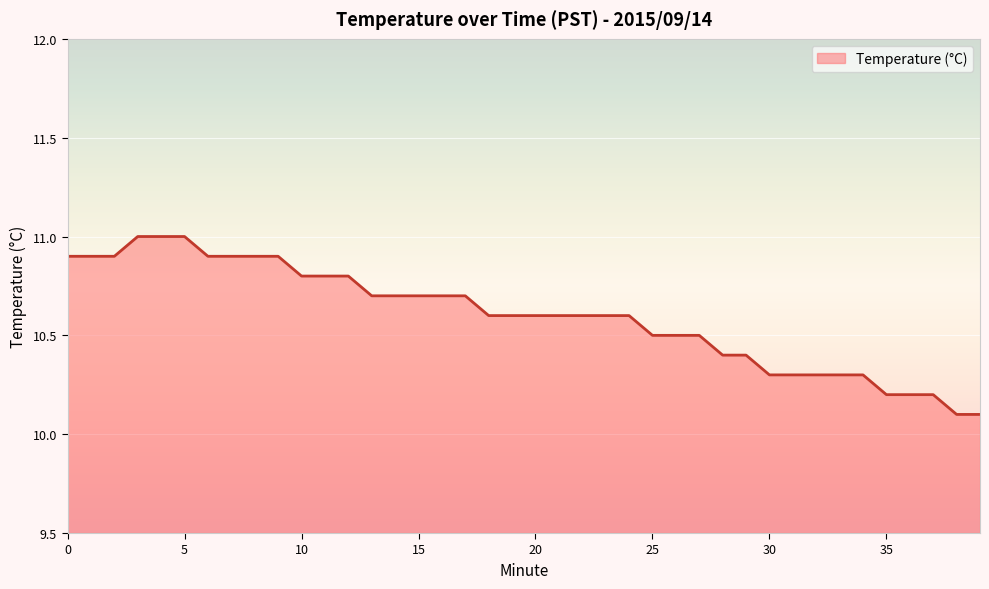

What is the difference between the maximum and minimum values?

0.9